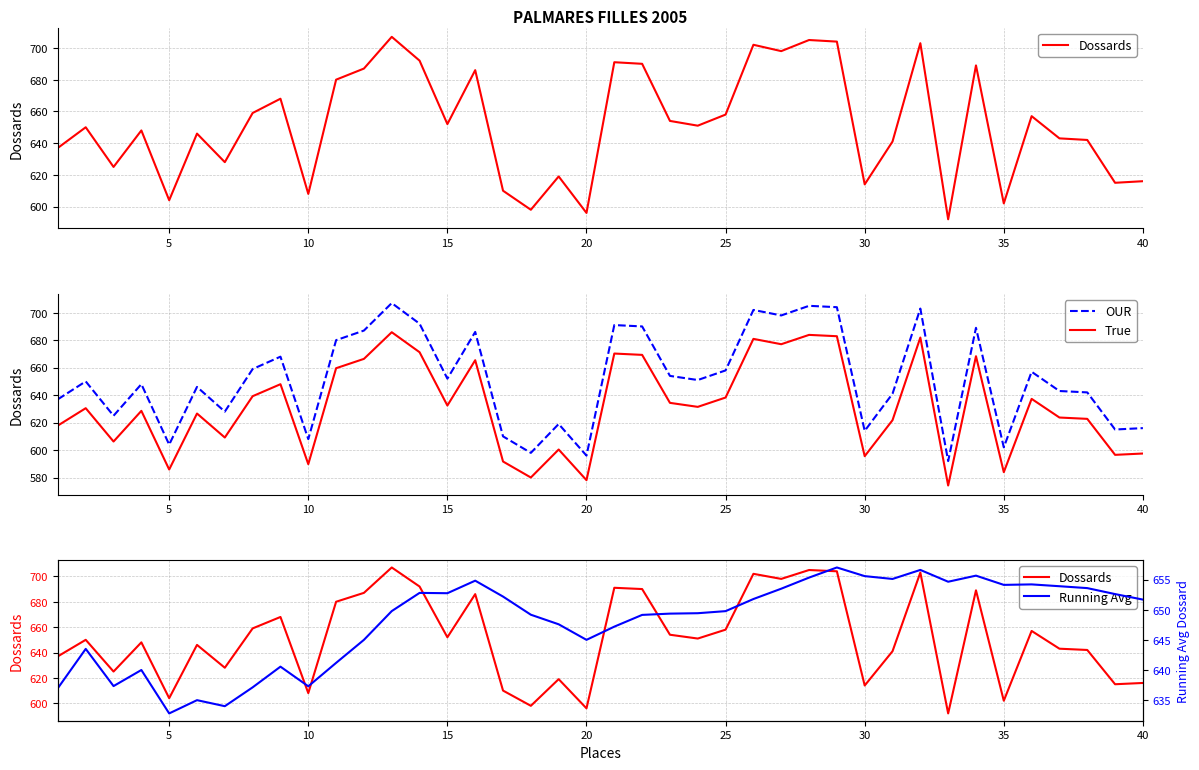

True or false: True and OUR cross at least once.

False